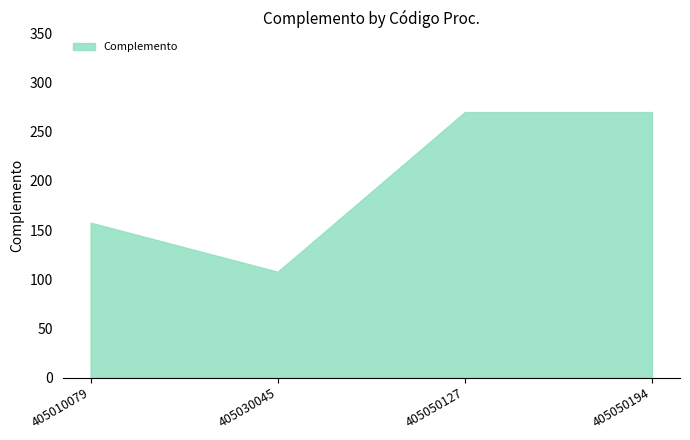

Which category has the lowest value across all series?

405030045